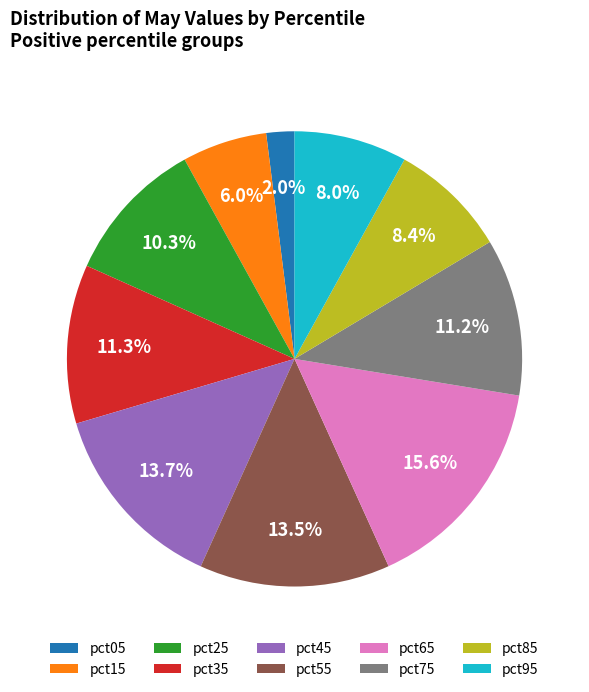

The pct95 slice represents 14% of the pie. True or false?

False